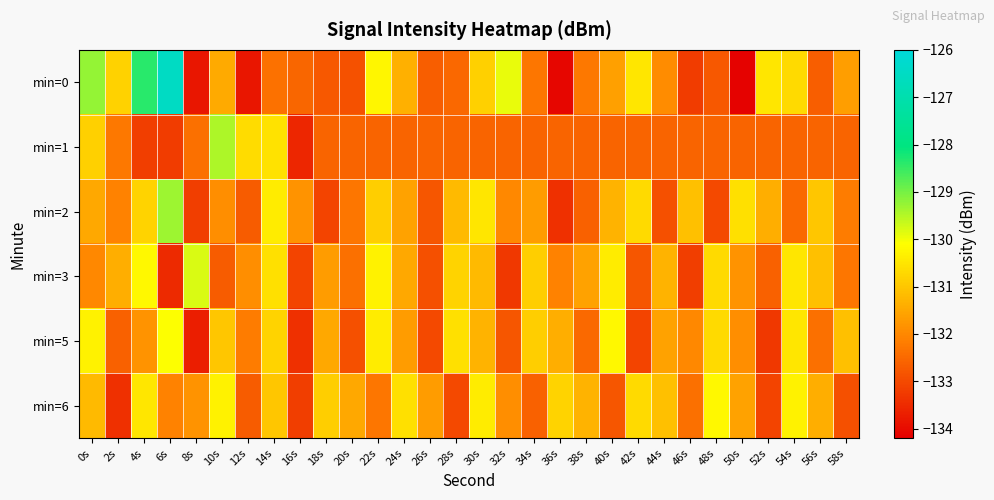

At how many categories does at least one series exceed -127?

1